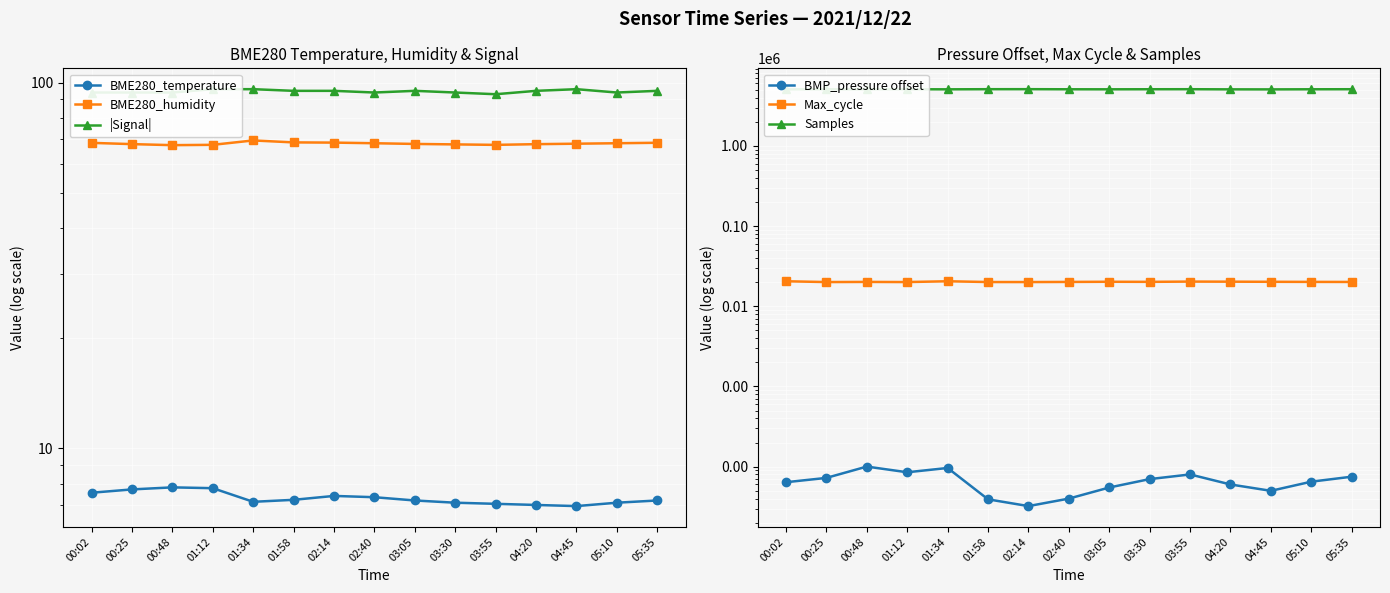

What is the minimum value shown in the chart?

7.0